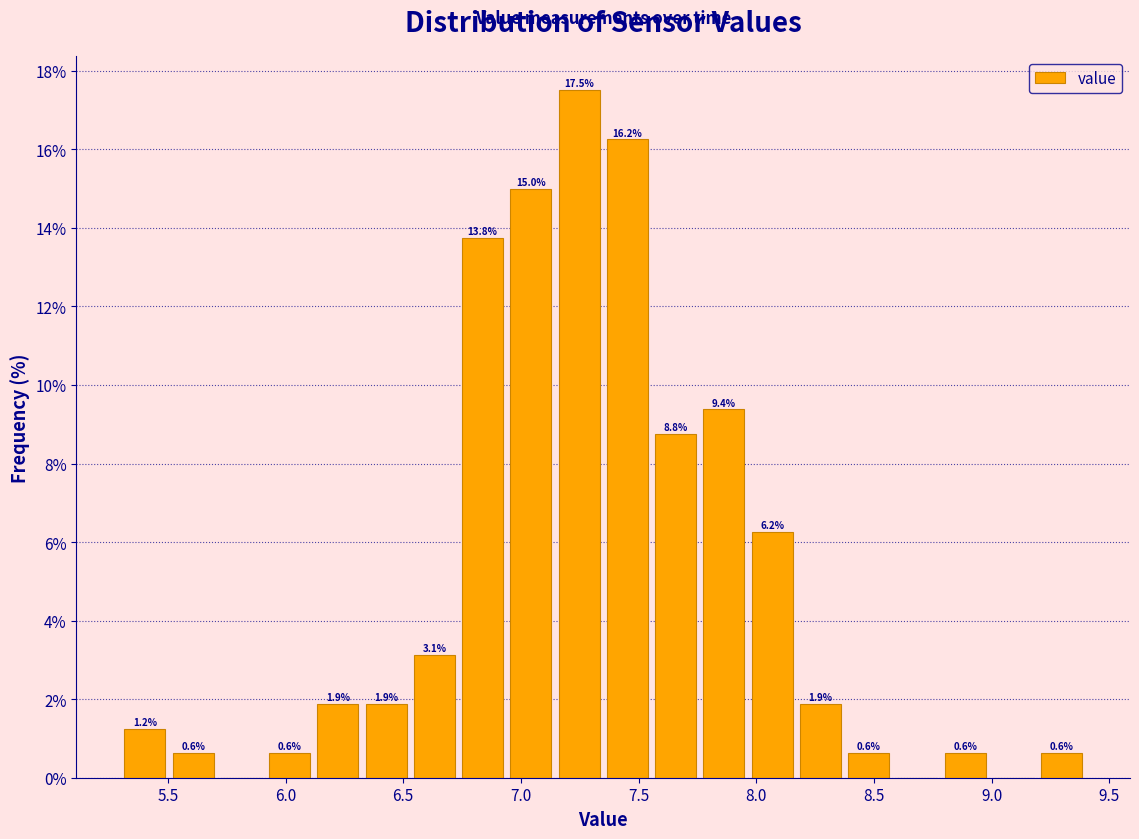

Over which range of the x-axis is the bar tallest?

7.145 to 7.350